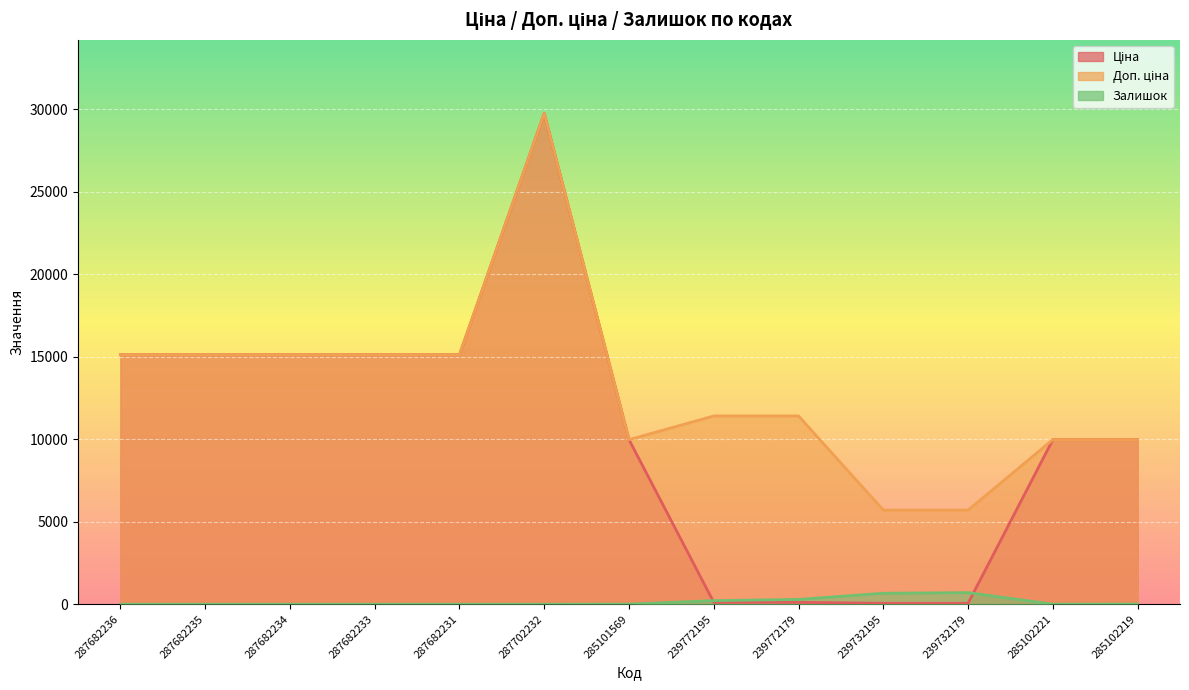

What is the difference between the Ціна values at 285102221 and 287682231?

5145.0